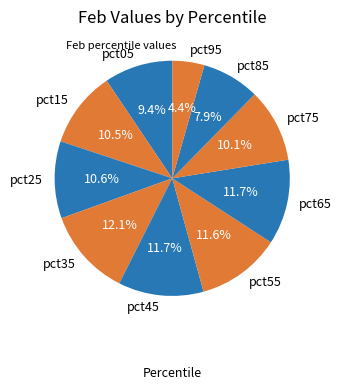

Is pct85 the majority of the pie?

No